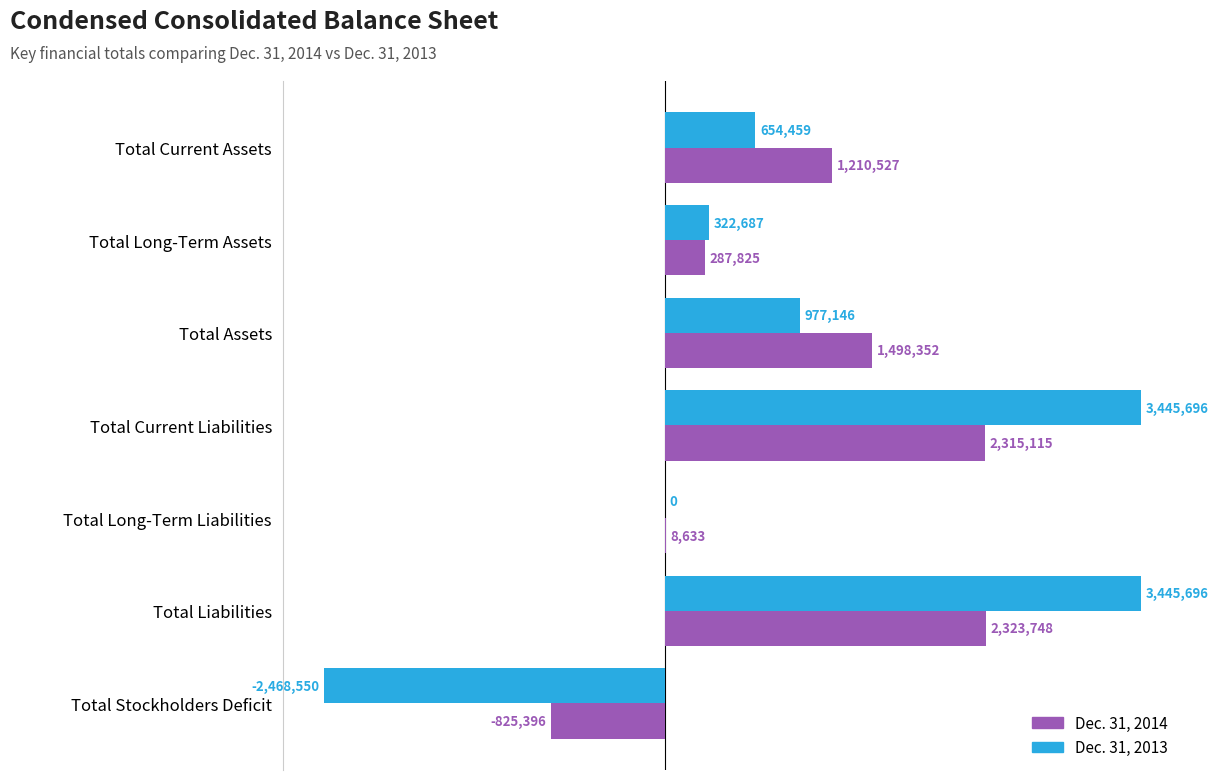

What are all the series names shown in the legend?

Dec. 31, 2014, Dec. 31, 2013